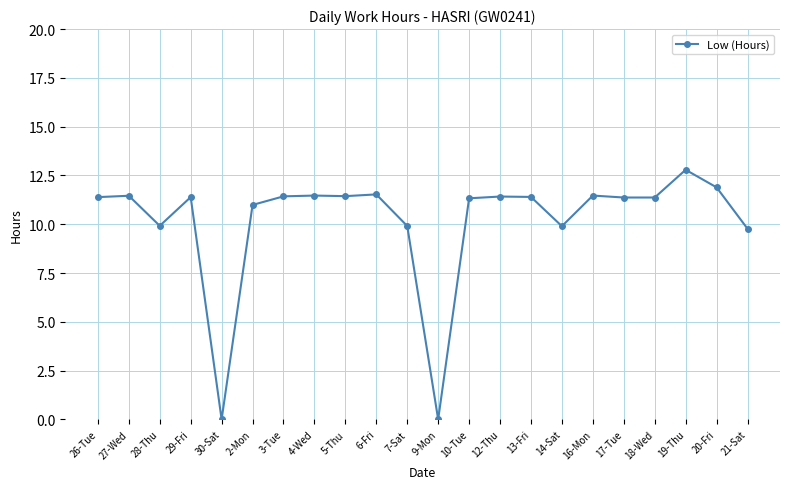

Approximately how many times larger is the value at 14-Sat compared to 6-Fri?

0.9